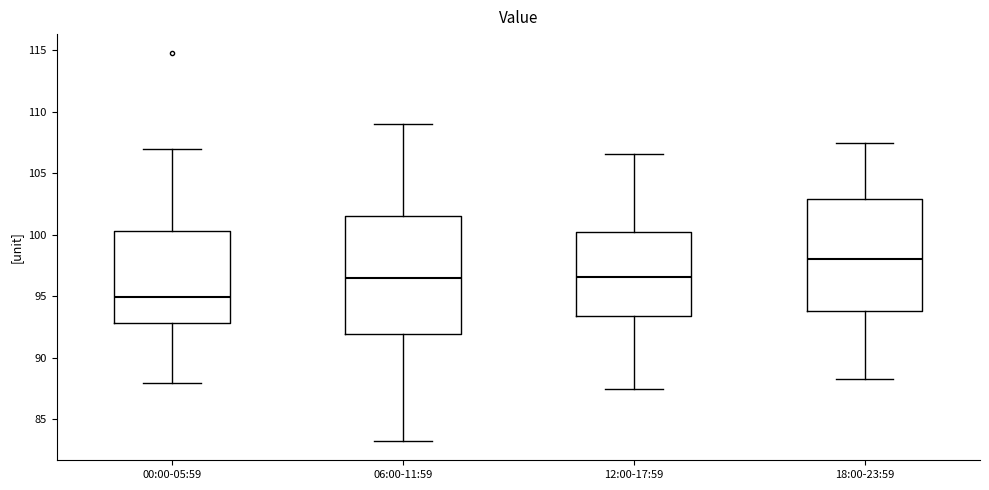

Where does the upper whisker of the box for 18:00-23:59 end on the y-axis? The values are not printed on the chart, so give them approximately, as read against the axis.

107.5